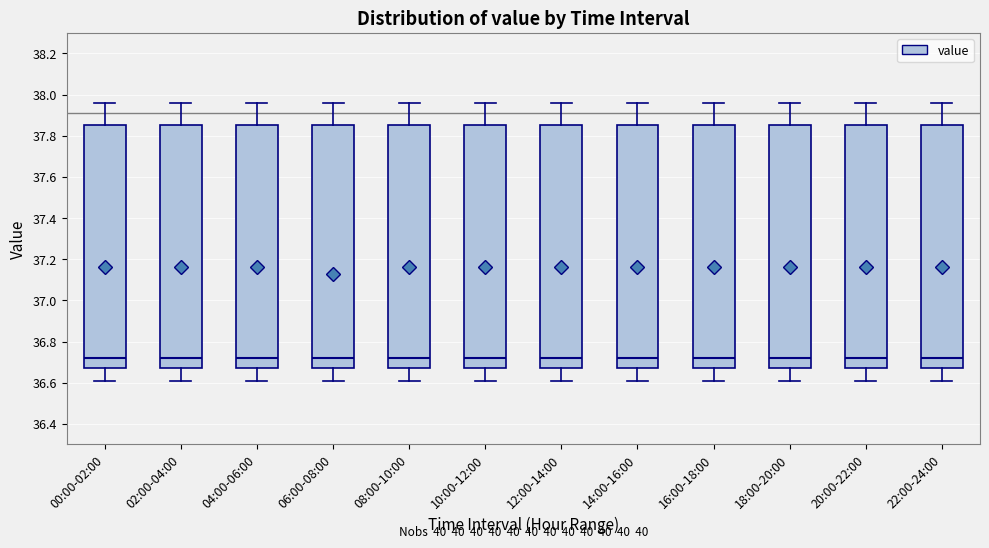

Where does the median line of the box for 22:00-24:00 sit on the y-axis? The values are not printed on the chart, so give them approximately, as read against the axis.

36.72